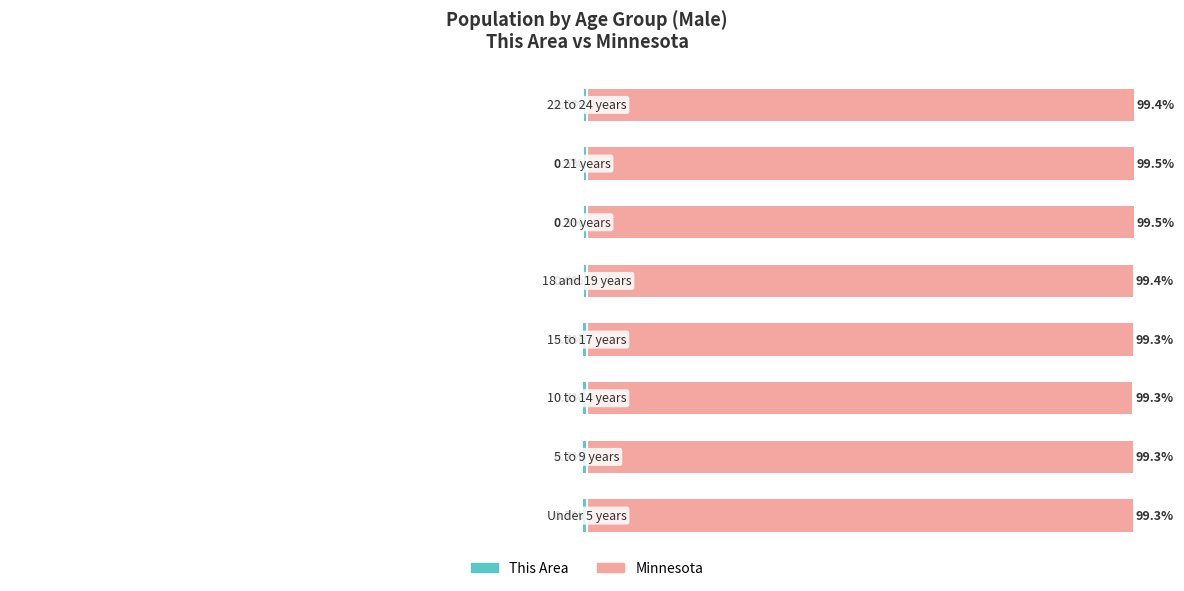

What is the maximum value shown in the chart?

99.5